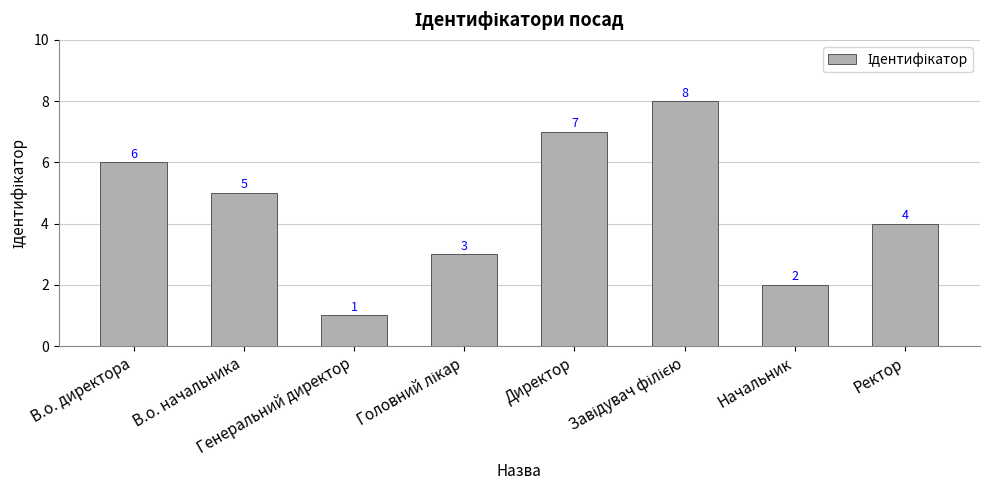

What is the value of the 7th bar from the left?

2